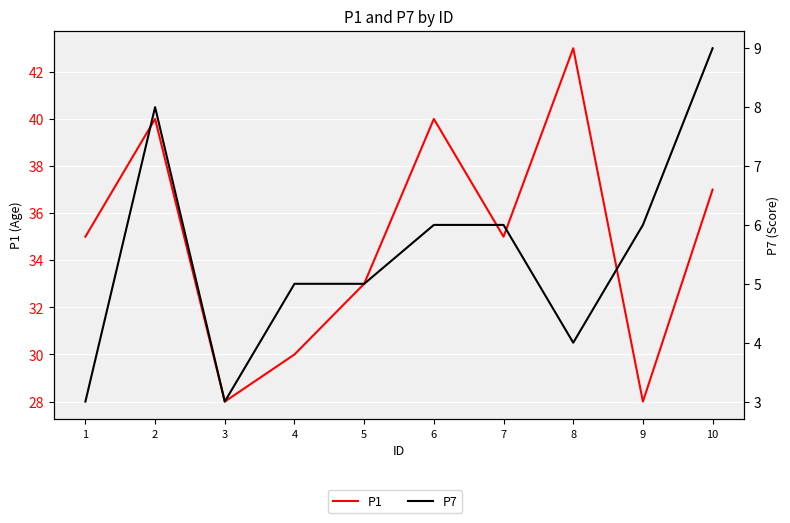

Where is the first local maximum for P7?

2